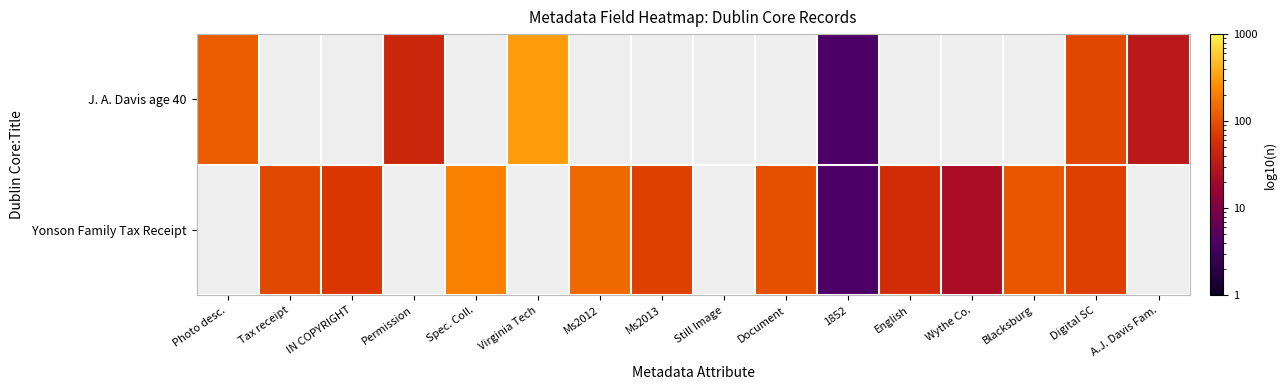

True or false: Yonson Family Tax Receipt has a value of 89.0 at Tax receipt.

True